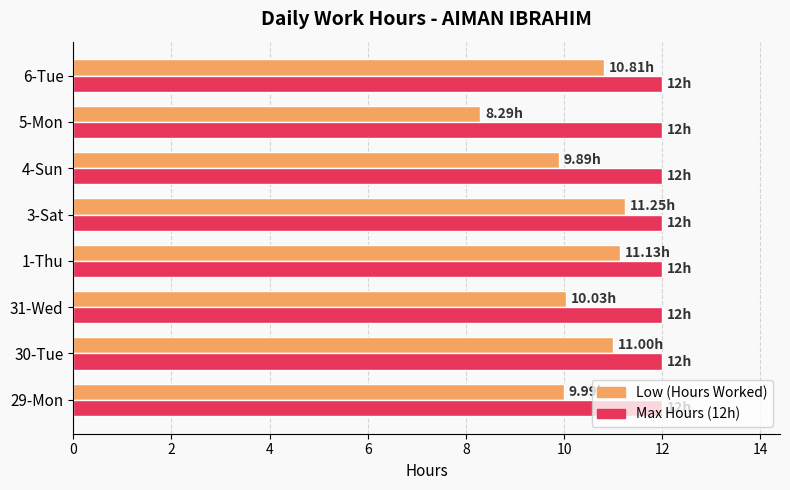

What is the sum of the Low (Hours Worked) values at 3-Sat and 1-Thu?

22.4